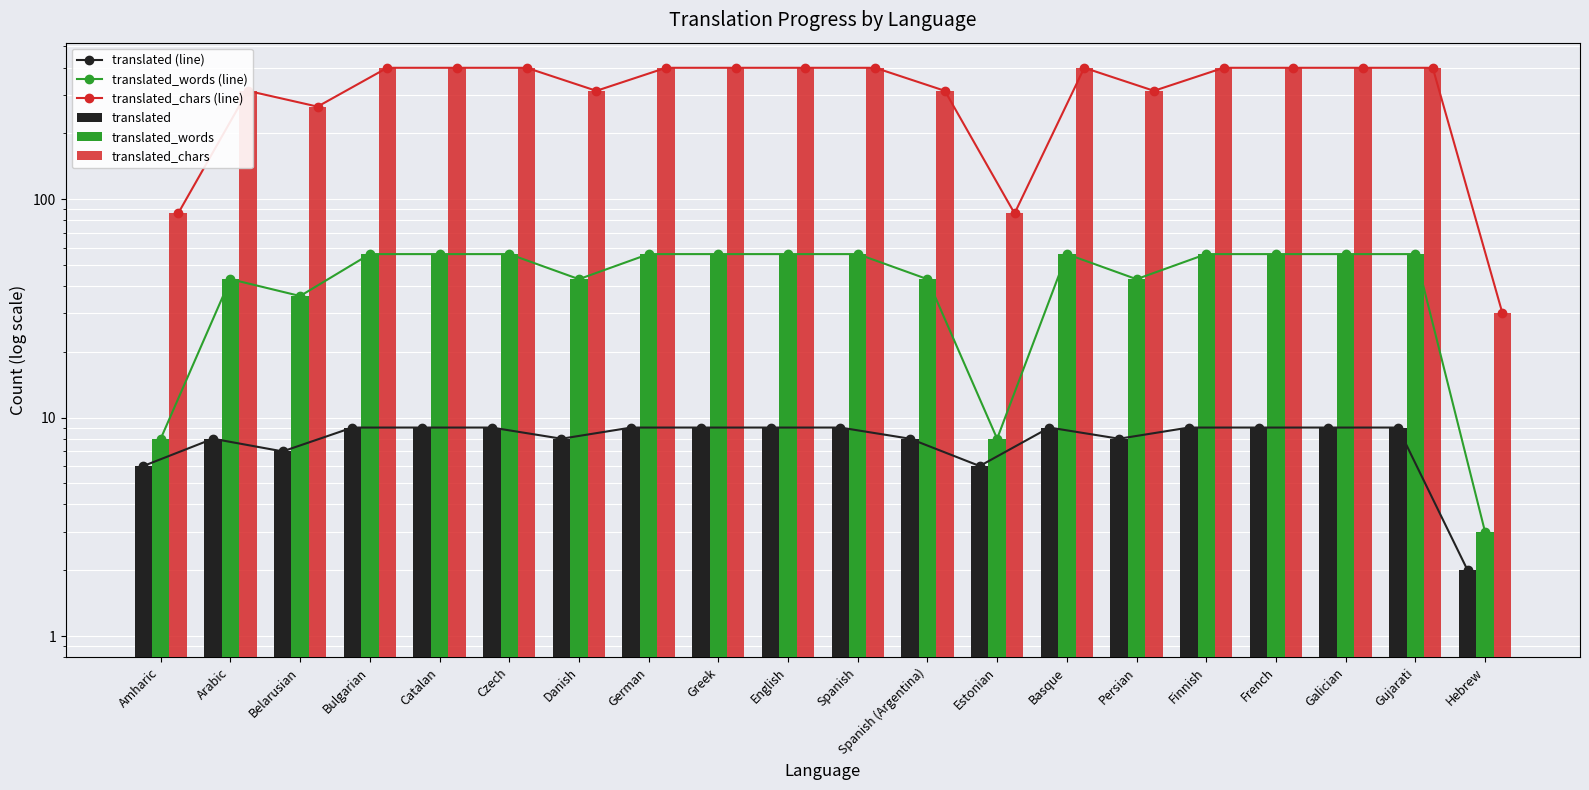

Reading left to right, list all the values displayed in this chart.

translated (line): 6	8	7	9	9	9	8	9	9	9	9	8	6	9	8	9	9	9	9	2
translated_words (line): 8	43	36	56	56	56	43	56	56	56	56	43	8	56	43	56	56	56	56	3
translated_chars (line): 86	313	265	399	399	399	313	399	399	399	399	313	86	399	313	399	399	399	399	30
translated: 6	8	7	9	9	9	8	9	9	9	9	8	6	9	8	9	9	9	9	2
translated_words: 8	43	36	56	56	56	43	56	56	56	56	43	8	56	43	56	56	56	56	3
translated_chars: 86	313	265	399	399	399	313	399	399	399	399	313	86	399	313	399	399	399	399	30